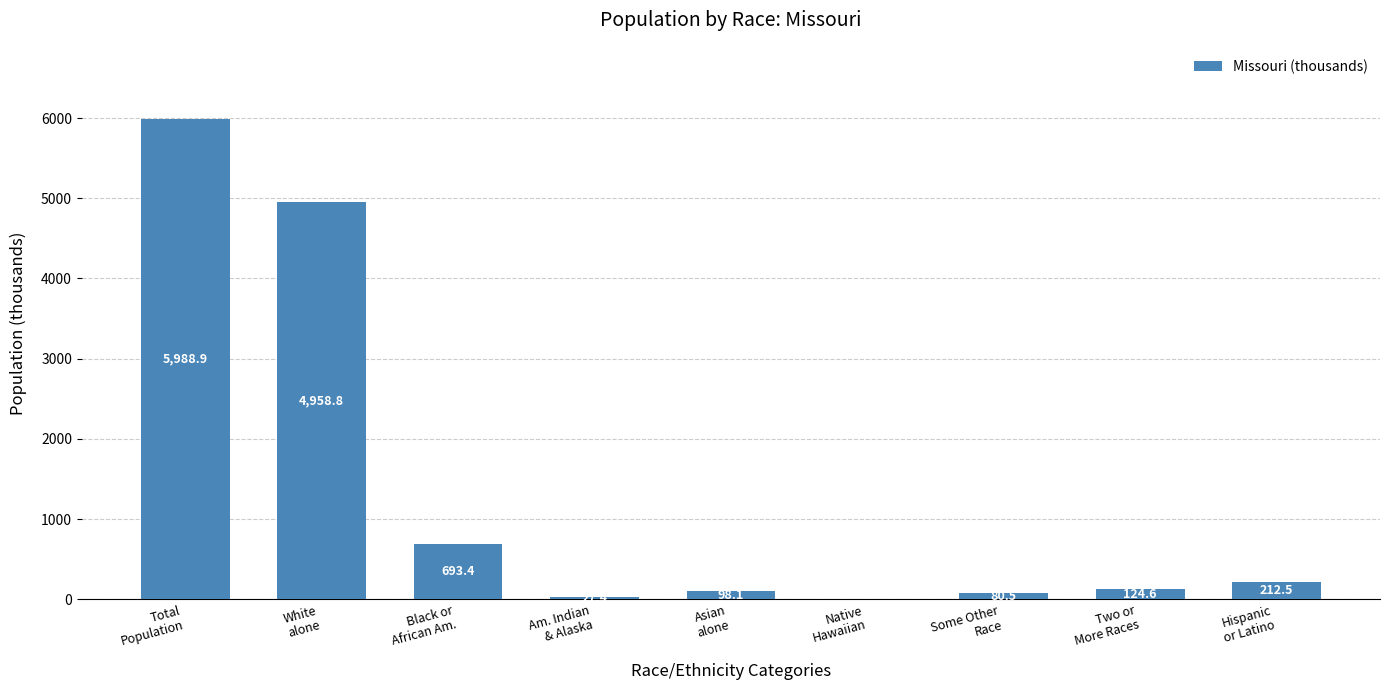

What is the greatest value displayed?

5988.9